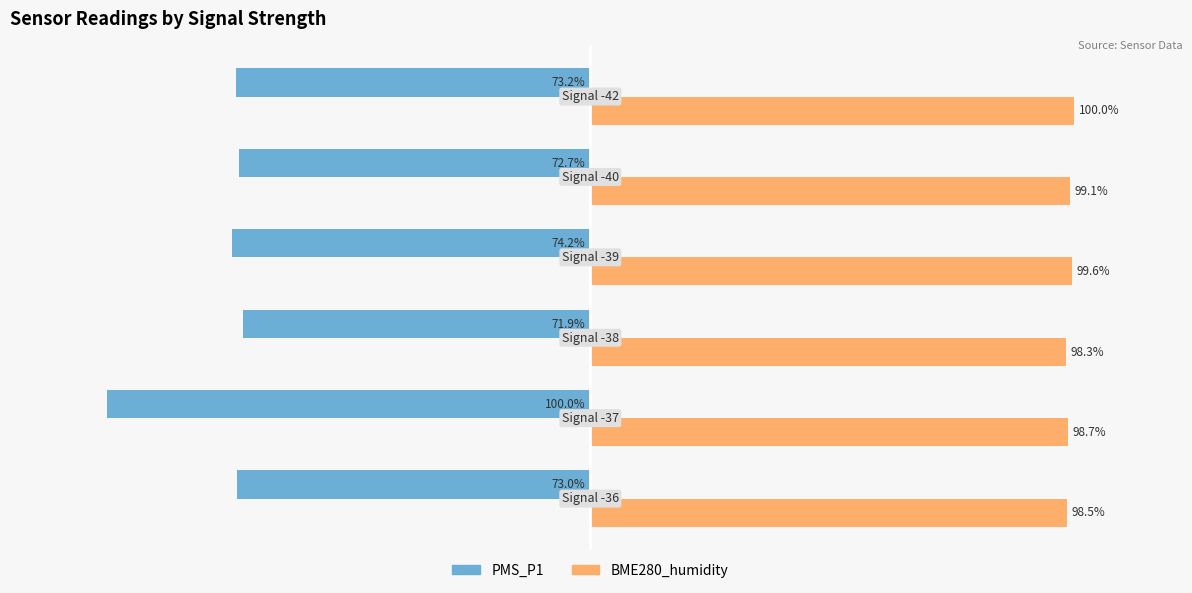

Which series has the widest spread of values?

PMS_P1